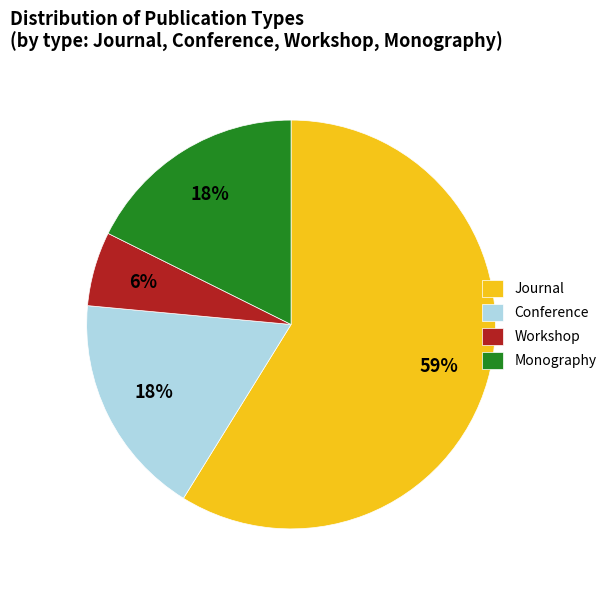

How many slices are in this pie chart?

4